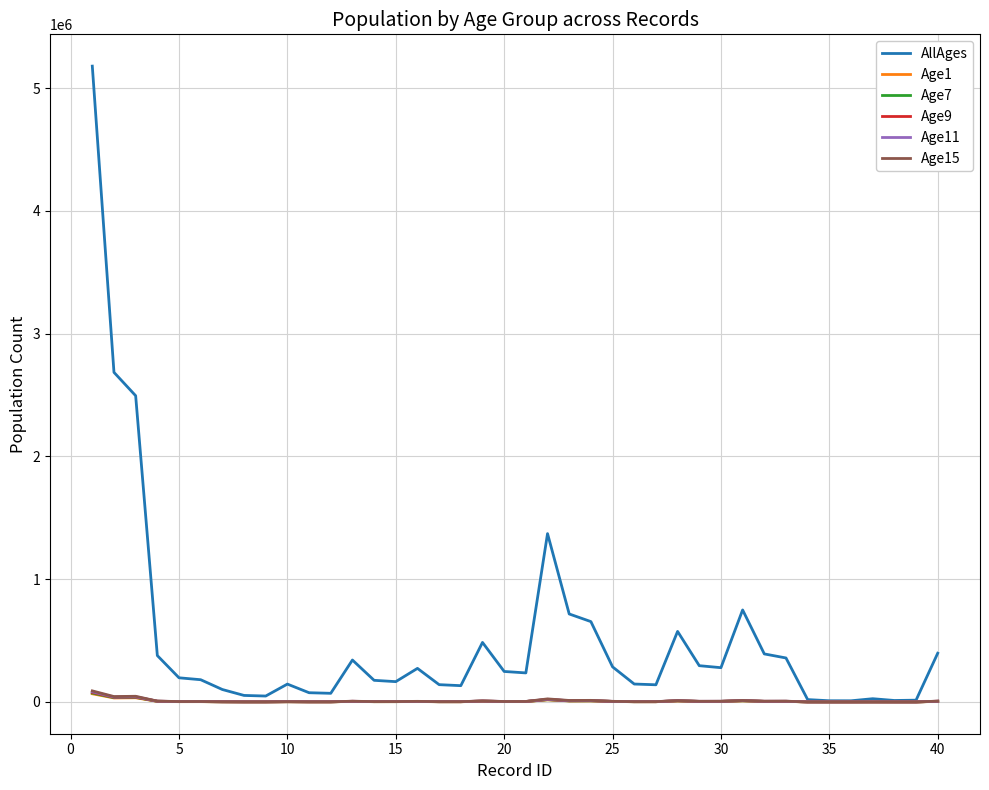

Which series has the largest total across all categories?

AllAges